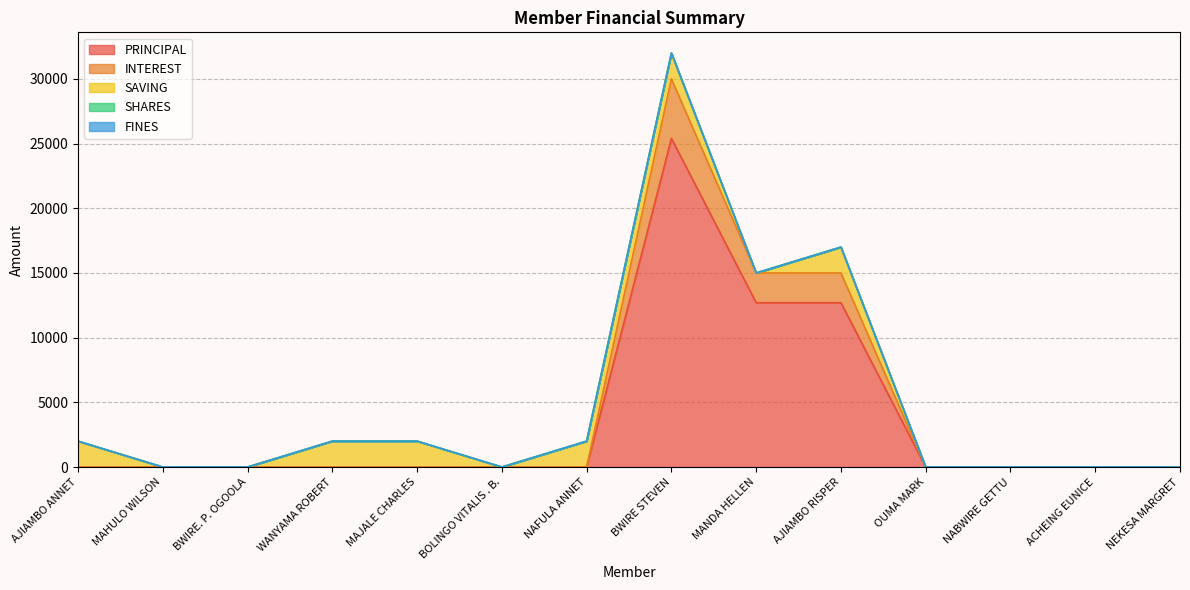

At which label is FINES closest to 0?

AJIAMBO ANNET